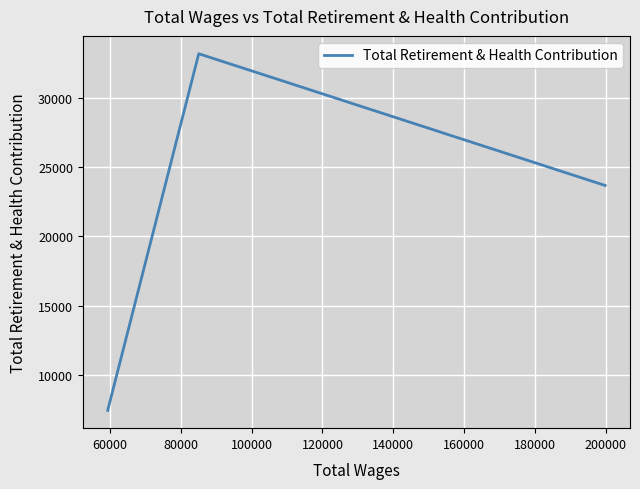

What is the greatest value displayed?

33187